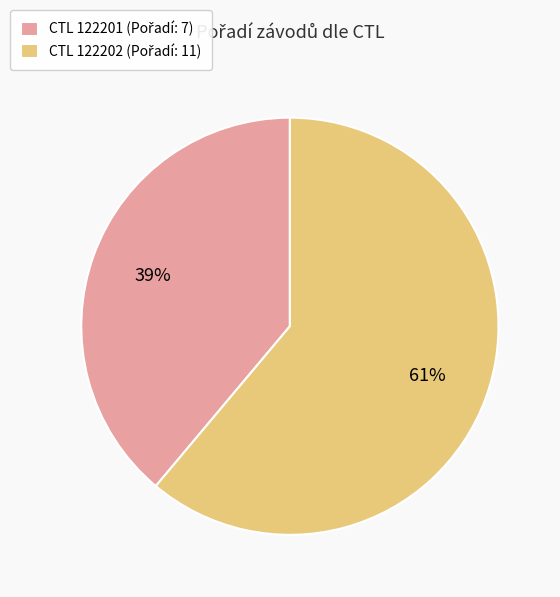

Is there any slice that represents more than half of the pie?

Yes